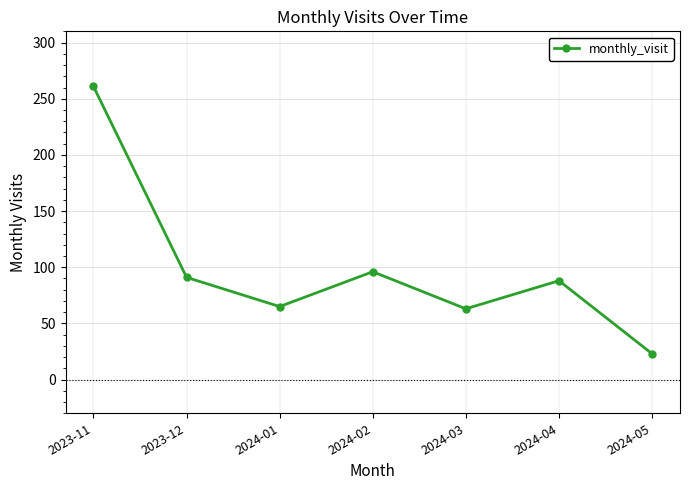

Approximately how many times larger is the value at 2023-12 compared to 2024-04?

1.0